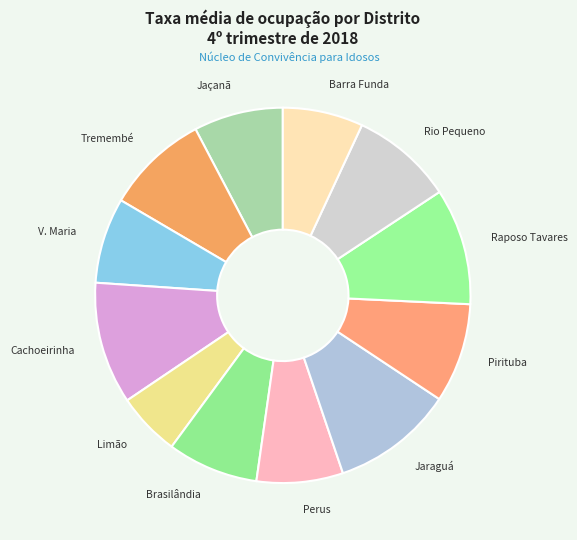

How many segments does this pie chart have?

12